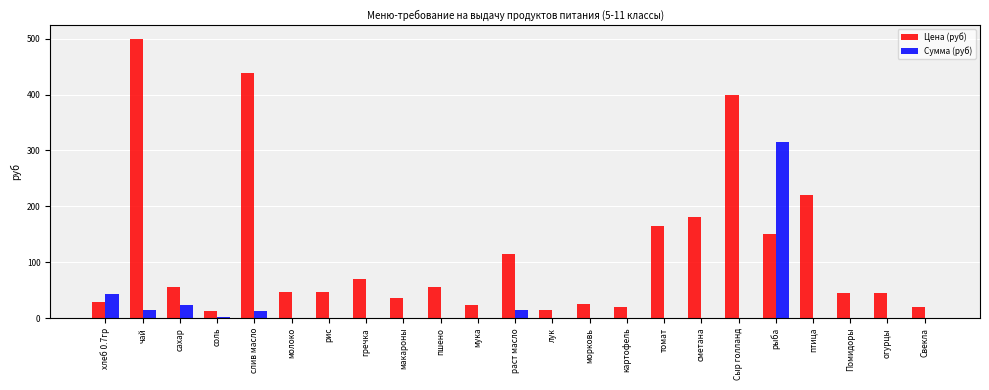

Which series changed the most between рыба and огурцы?

Сумма (руб)